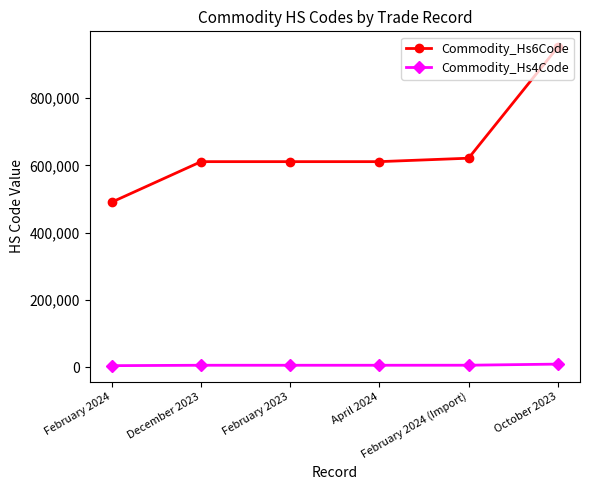

True or false: Commodity_Hs6Code and Commodity_Hs4Code intersect in this chart.

False